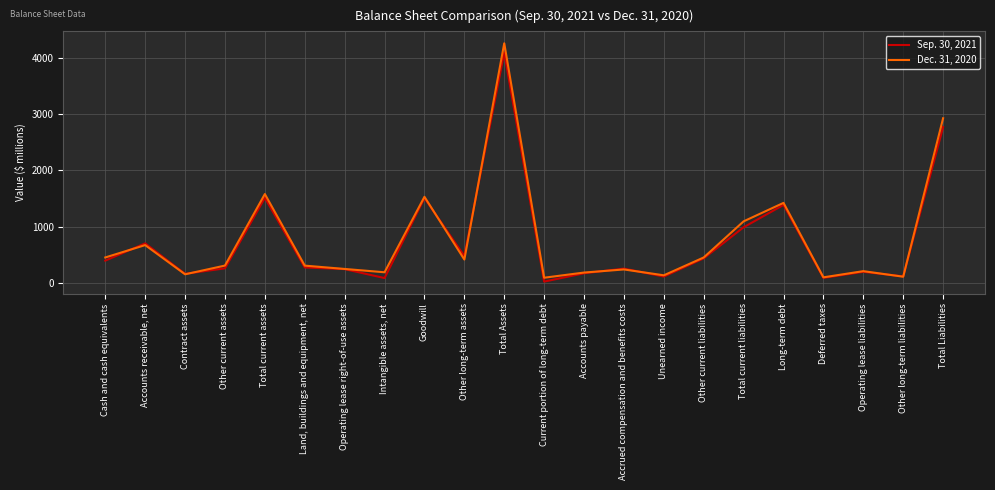

Between Other long-term assets and Total Liabilities, which series saw the biggest shift?

Dec. 31, 2020